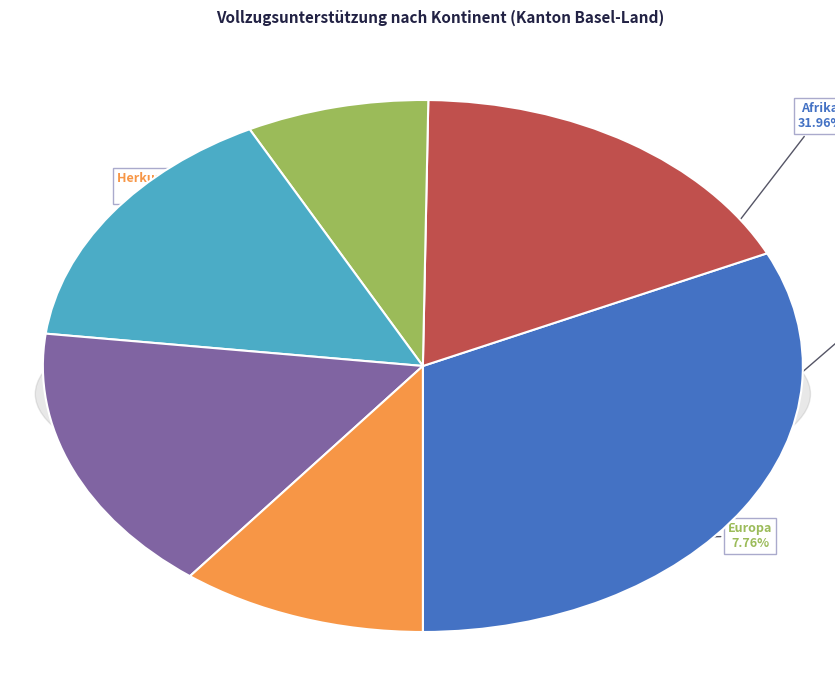

Which has a higher value, Nordafrika or Afrika?

Afrika